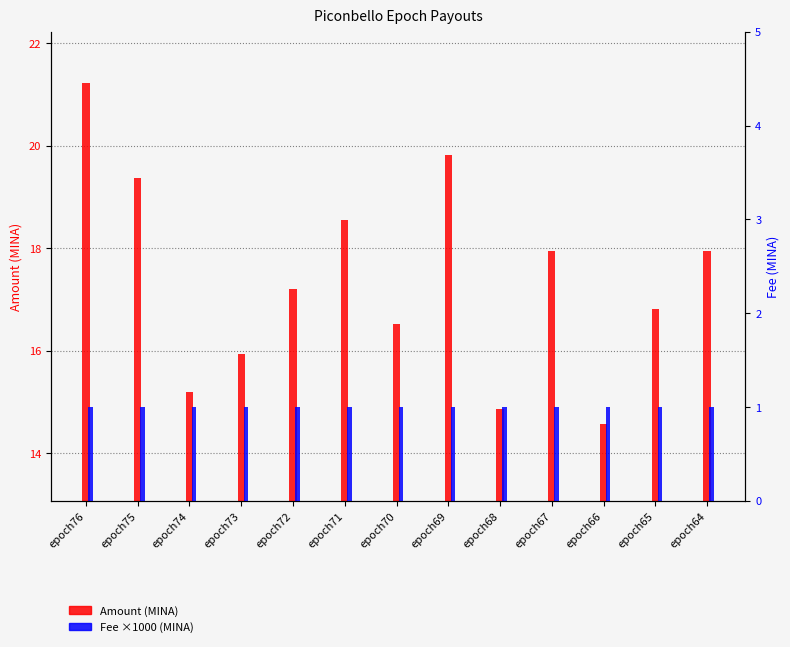

What is the maximum value shown in the chart?

21.2